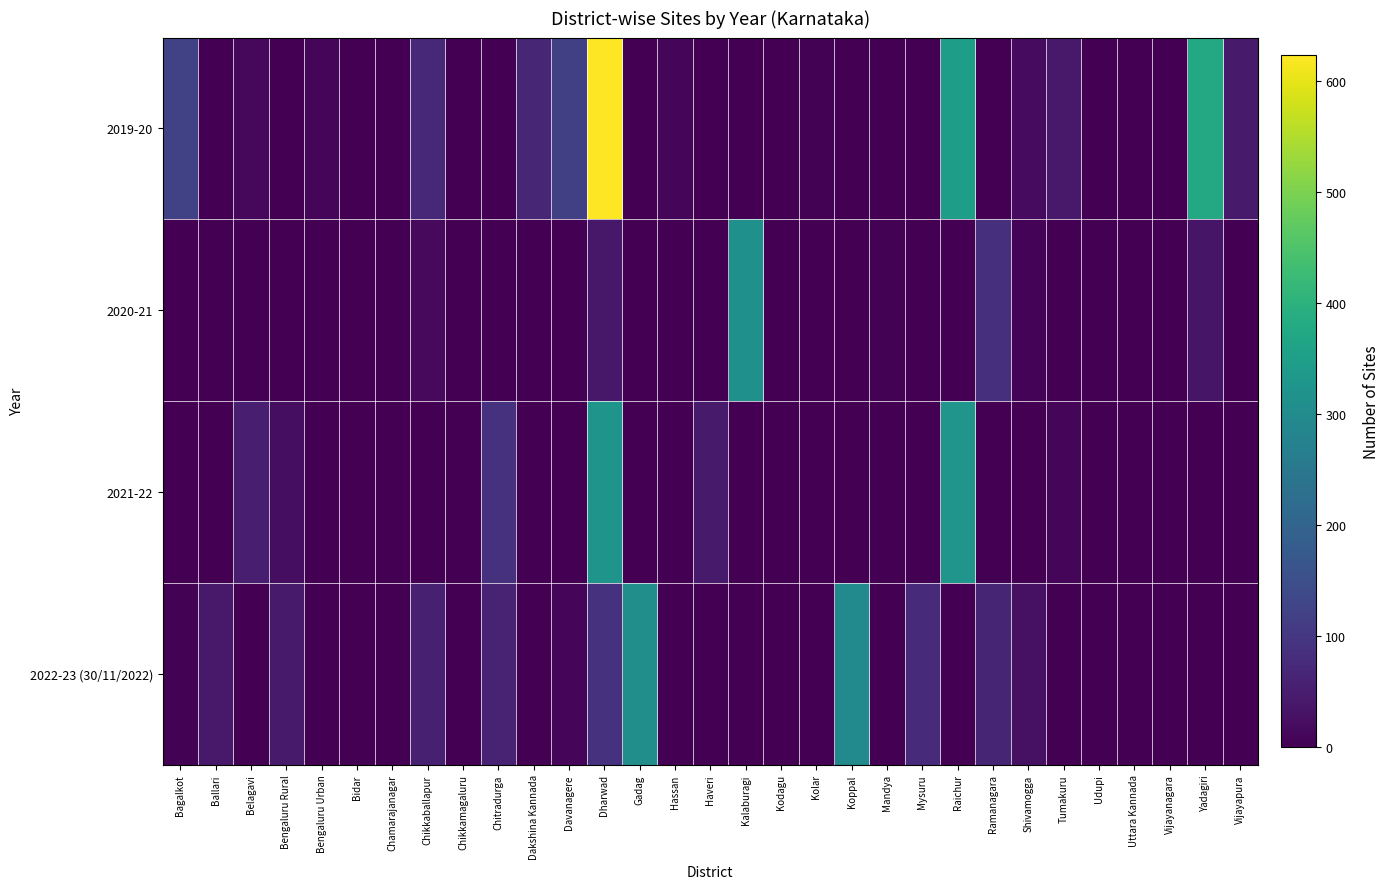

Reading left to right, transcribe all the data shown in this chart.

2019-20: Bagalkot=122	Ballari=0	Belagavi=14	Bengaluru Rural=0	Bengaluru Urban=12	Bidar=0	Chamarajanagar=0	Chikkaballapur=72	Chikkamagaluru=0	Chitradurga=0	Dakshina Kannada=66	Davanagere=117	Dharwad=623	Gadag=0	Hassan=12	Haveri=0	Kalaburagi=0	Kodagu=0	Kolar=4	Koppal=0	Mandya=0	Mysuru=0	Raichur=350	Ramanagara=0	Shivamogga=19	Tumakuru=42	Udupi=0	Uttara Kannada=0	Vijayanagara=0	Yadagiri=376	Vijayapura=46
2020-21: Bagalkot=0	Ballari=0	Belagavi=0	Bengaluru Rural=0	Bengaluru Urban=0	Bidar=0	Chamarajanagar=0	Chikkaballapur=16	Chikkamagaluru=1	Chitradurga=1	Dakshina Kannada=0	Davanagere=0	Dharwad=41	Gadag=0	Hassan=0	Haveri=0	Kalaburagi=312	Kodagu=0	Kolar=0	Koppal=0	Mandya=4	Mysuru=0	Raichur=0	Ramanagara=84	Shivamogga=7	Tumakuru=0	Udupi=0	Uttara Kannada=0	Vijayanagara=0	Yadagiri=36	Vijayapura=0
2021-22: Bagalkot=0	Ballari=0	Belagavi=52	Bengaluru Rural=22	Bengaluru Urban=0	Bidar=0	Chamarajanagar=0	Chikkaballapur=0	Chikkamagaluru=0	Chitradurga=89	Dakshina Kannada=0	Davanagere=0	Dharwad=322	Gadag=0	Hassan=2	Haveri=44	Kalaburagi=0	Kodagu=0	Kolar=0	Koppal=0	Mandya=0	Mysuru=0	Raichur=324	Ramanagara=0	Shivamogga=0	Tumakuru=11	Udupi=0	Uttara Kannada=0	Vijayanagara=0	Yadagiri=0	Vijayapura=0
2022-23 (30/11/2022): Bagalkot=4	Ballari=43	Belagavi=0	Bengaluru Rural=44	Bengaluru Urban=0	Bidar=0	Chamarajanagar=0	Chikkaballapur=54	Chikkamagaluru=0	Chitradurga=59	Dakshina Kannada=0	Davanagere=10	Dharwad=88	Gadag=308	Hassan=0	Haveri=0	Kalaburagi=0	Kodagu=0	Kolar=0	Koppal=296	Mandya=0	Mysuru=77	Raichur=0	Ramanagara=64	Shivamogga=28	Tumakuru=0	Udupi=0	Uttara Kannada=0	Vijayanagara=0	Yadagiri=0	Vijayapura=0